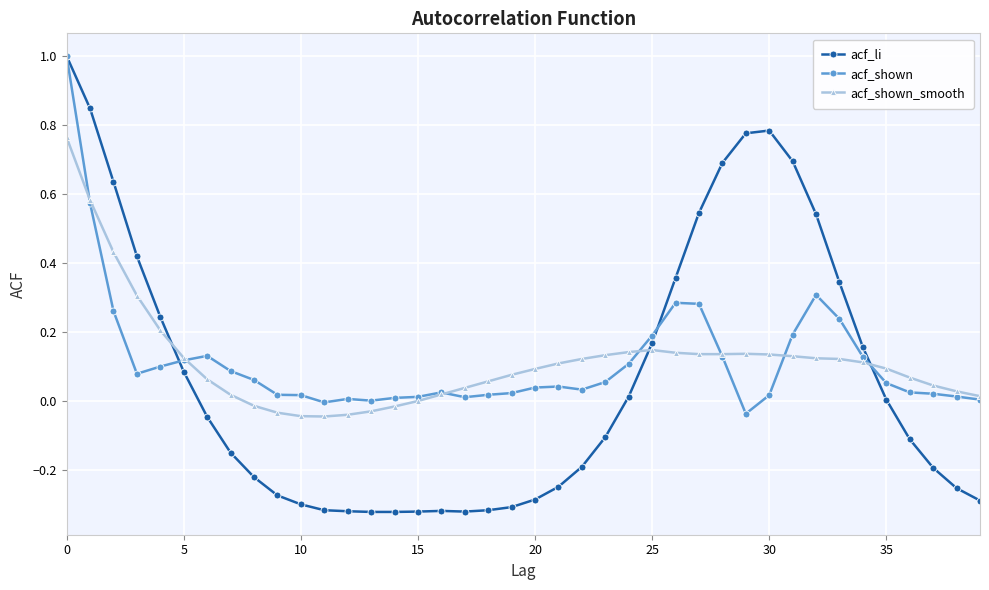

How many categories are shown in the chart?

40